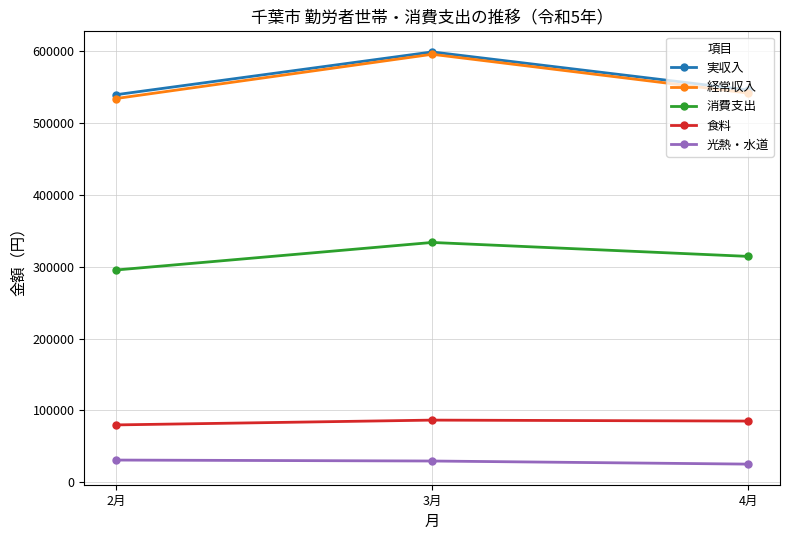

What is the value of the 経常収入 point at the 3rd from the left?

541152